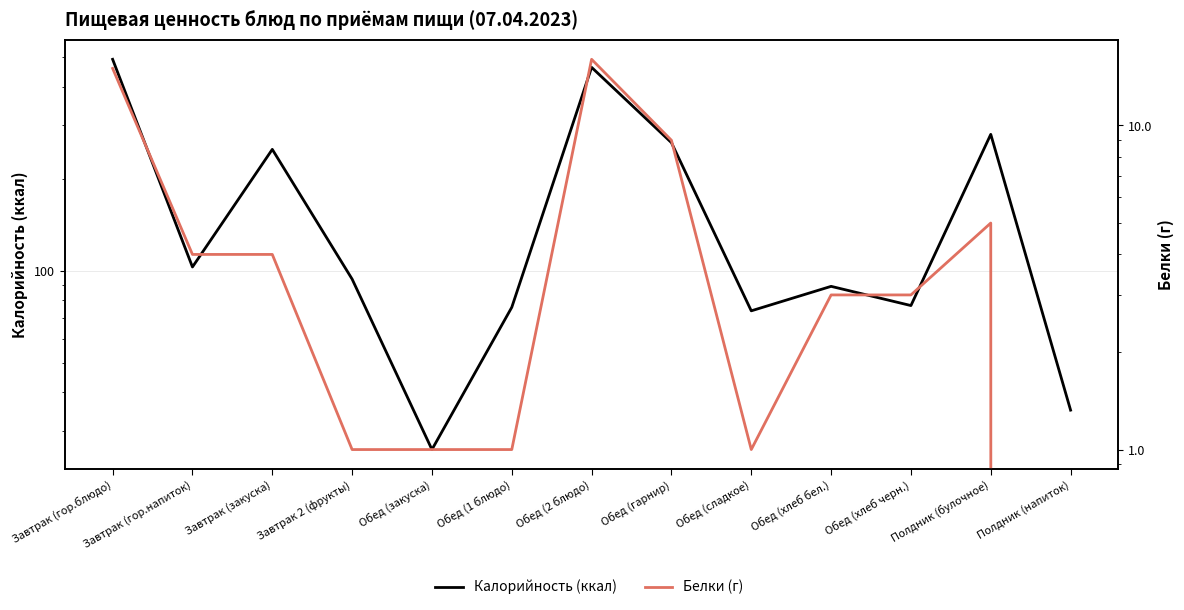

List the series in order of their peak value, lowest first.

Белки (г), Калорийность (ккал)